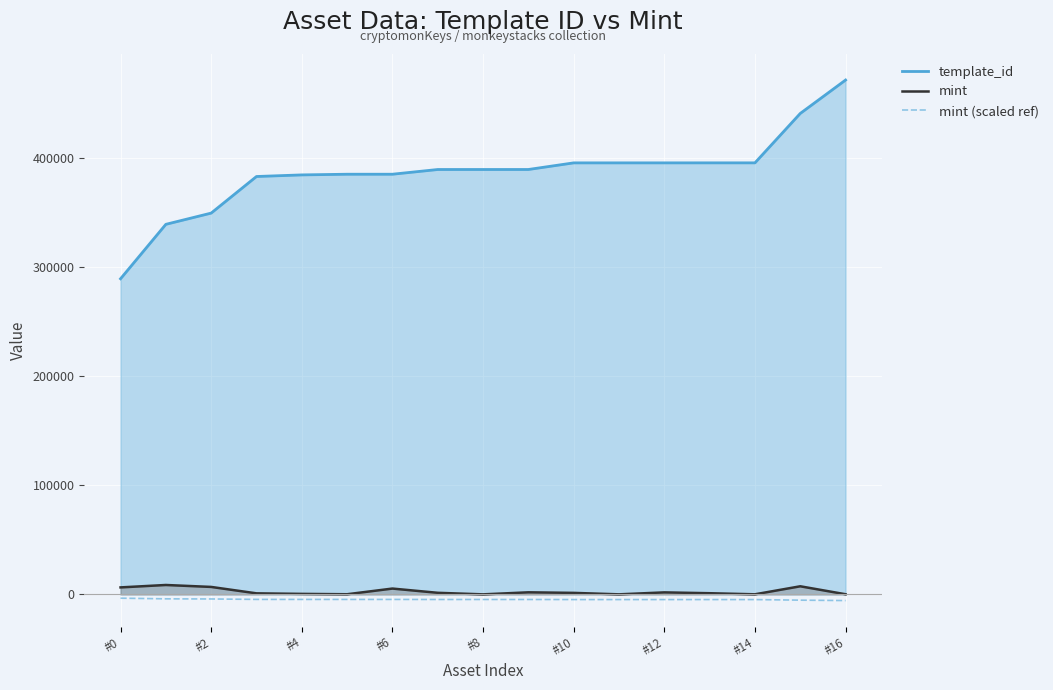

True or false: mint (scaled ref) has more than 2 points higher than both neighbors.

False